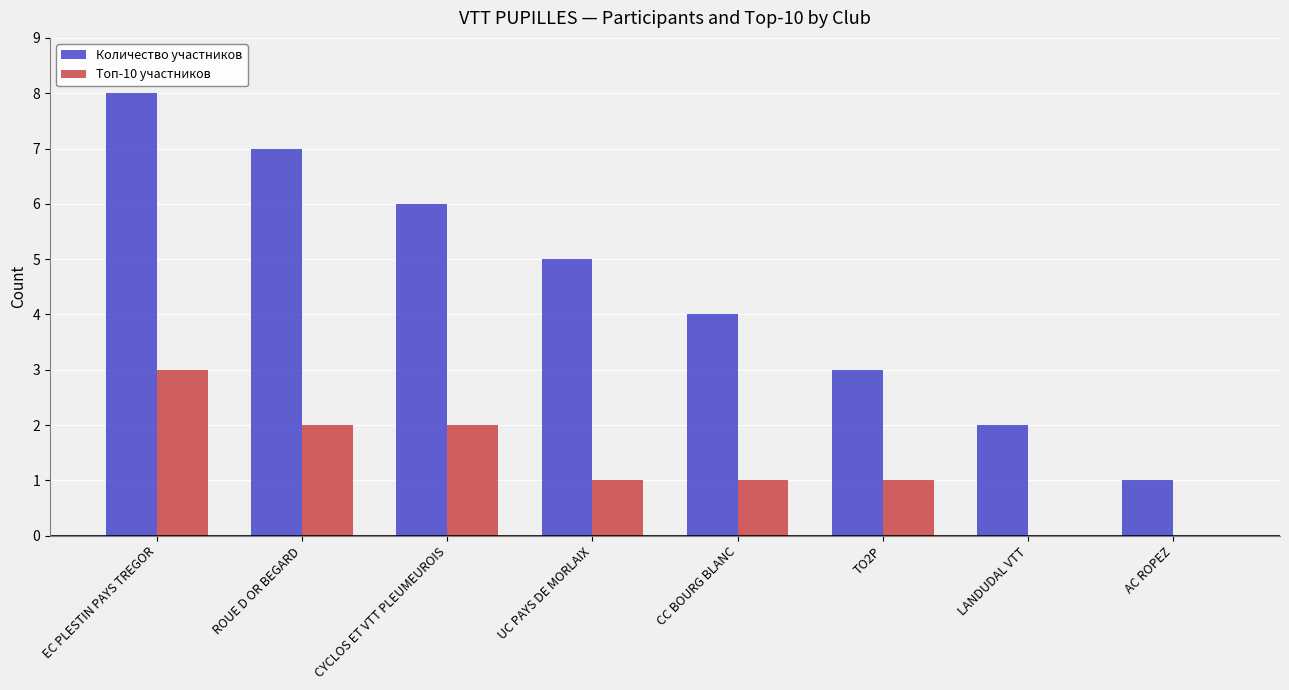

What is the greatest value displayed?

8